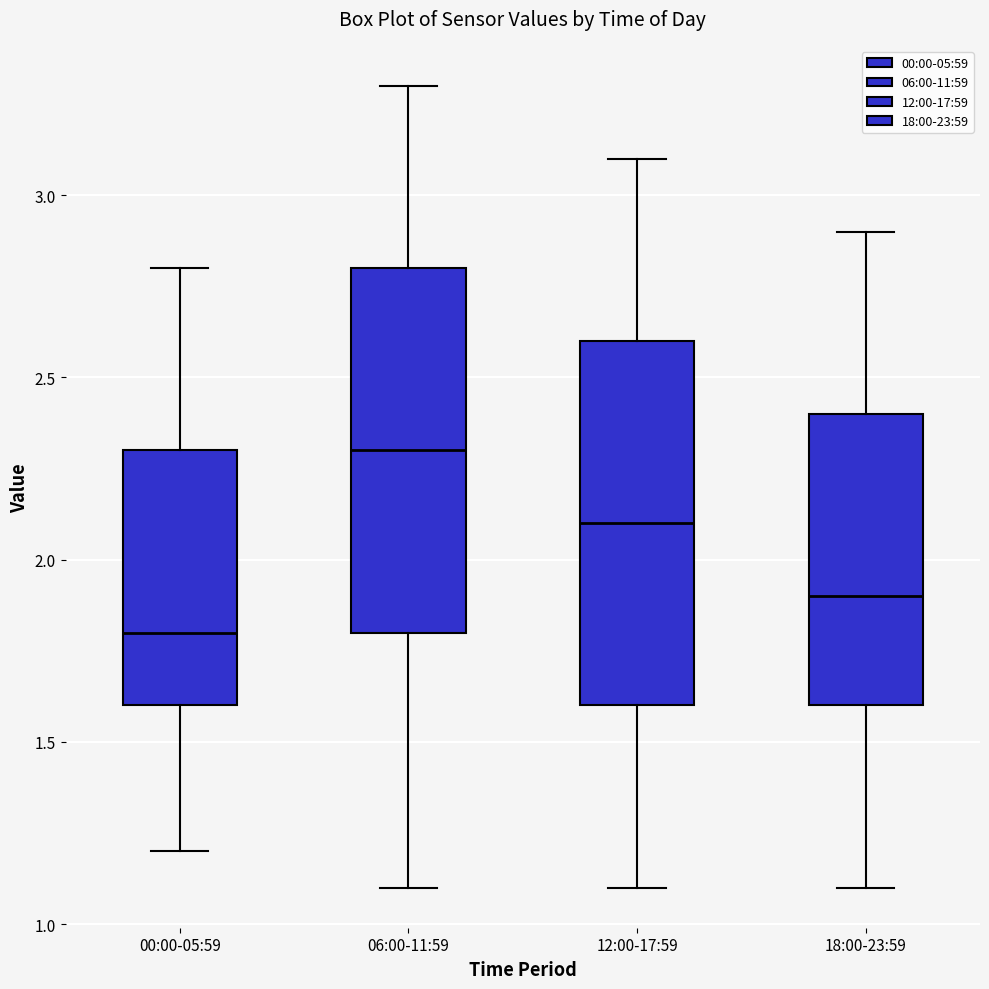

Reading left to right, transcribe this box plot: for each box, give where its median line is, the range the box spans, and where its two whiskers end, as read against the y-axis. The values are not printed on the chart, so give them approximately, as read against the axis.

00:00-05:59: median 1.8, box 1.6 to 2.3, whiskers 1.2 to 2.8
06:00-11:59: median 2.3, box 1.8 to 2.8, whiskers 1.1 to 3.3
12:00-17:59: median 2.1, box 1.6 to 2.6, whiskers 1.1 to 3.1
18:00-23:59: median 1.9, box 1.6 to 2.4, whiskers 1.1 to 2.9